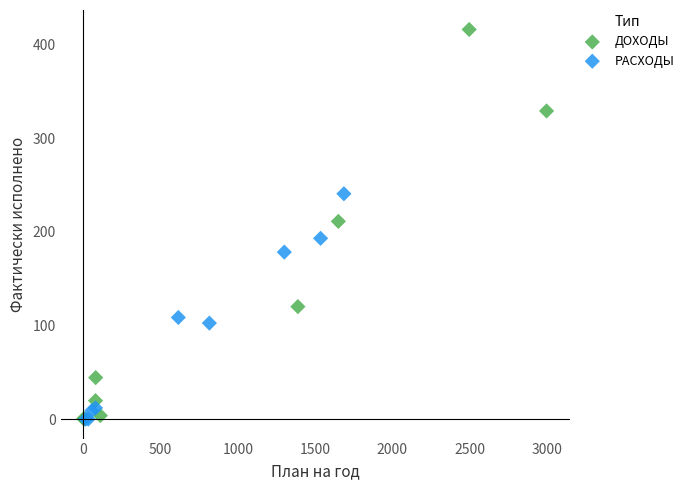

Which series reaches the maximum Y coordinate?

ДОХОДЫ